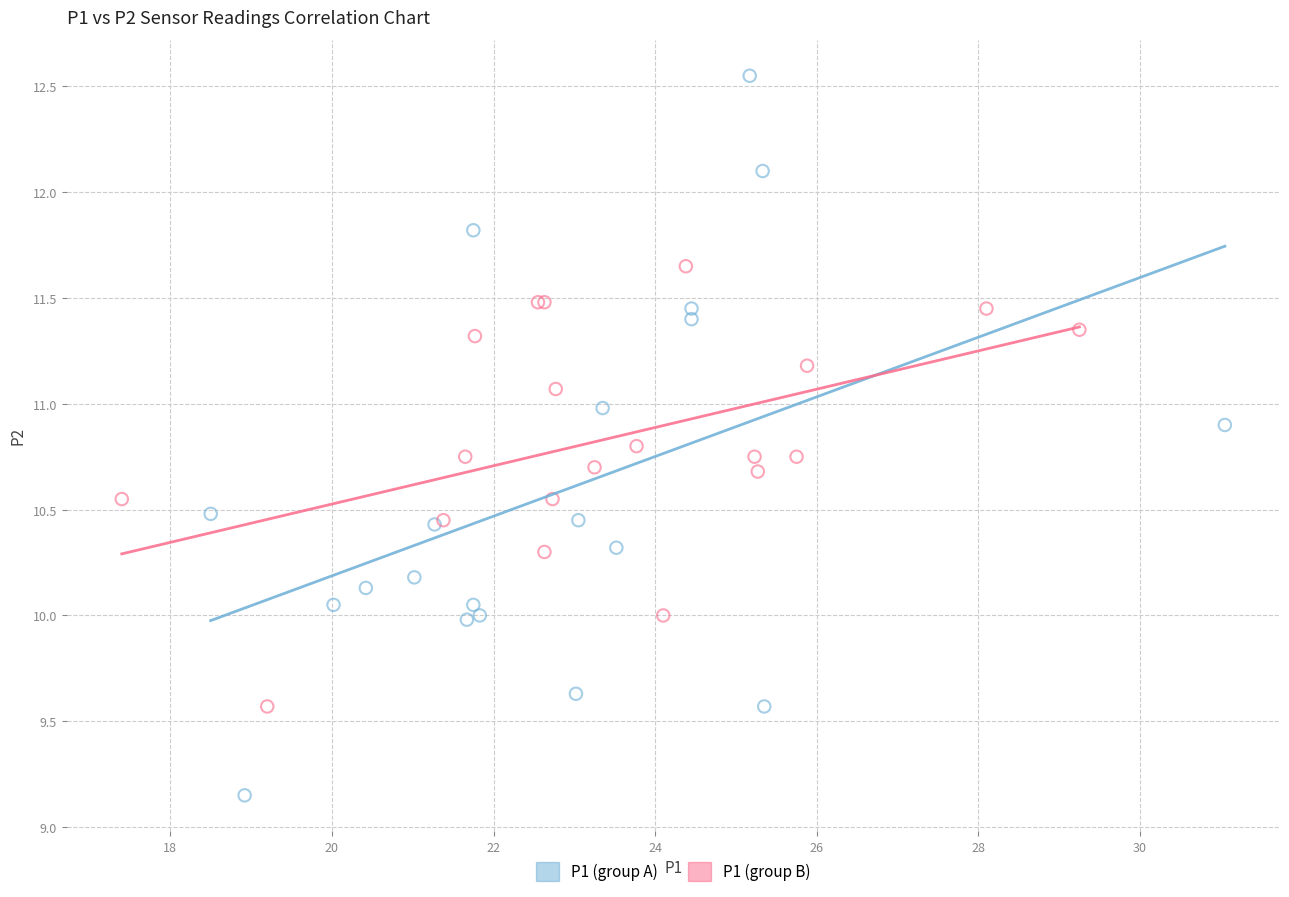

Which series has the largest Y range (max minus min)?

P1 (group A)